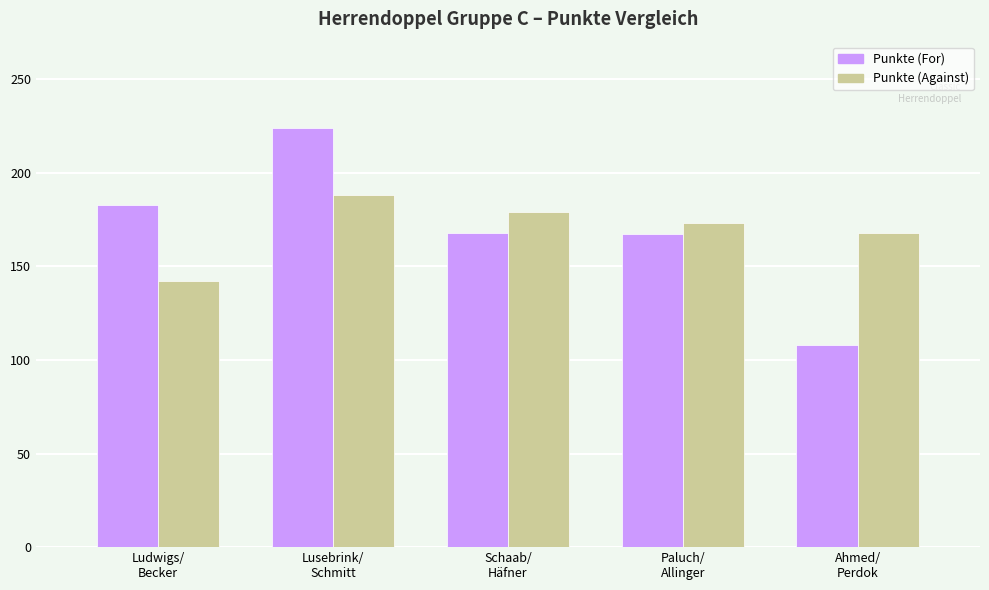

True or false: Punkte (For) has a value of 108 at Ahmed/
Perdok.

True